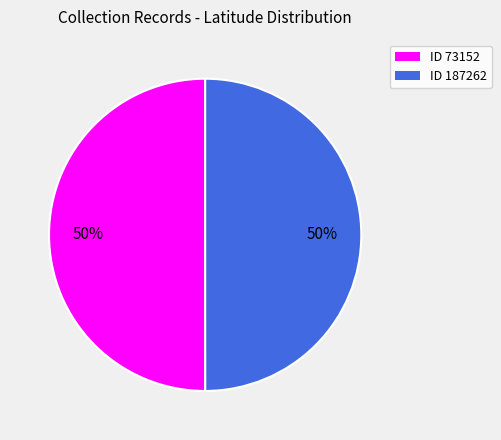

How many segments does this pie chart have?

2